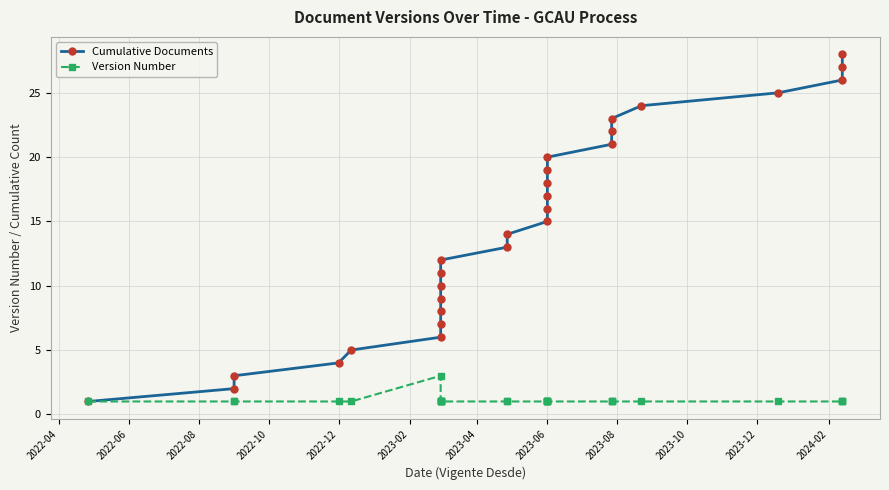

At which category does the chart reach its minimum across all series?

2022-04